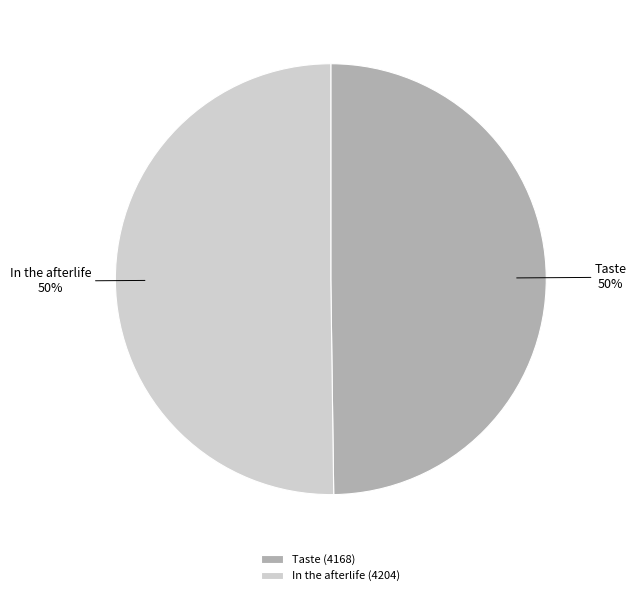

Approximately how many times larger is the value at Taste compared to In the afterlife?

1.0